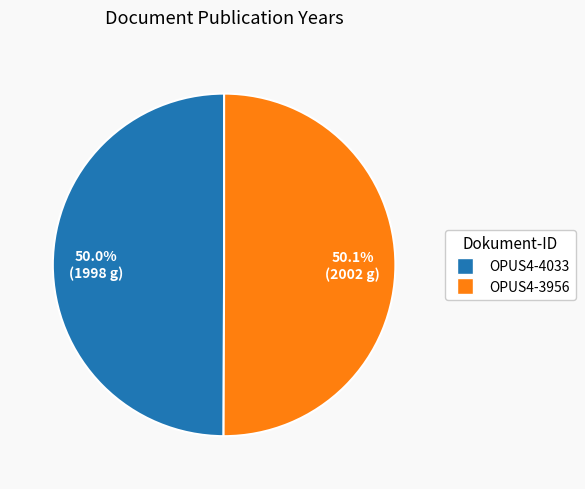

Combined, what portion of the pie is OPUS4-4033 and OPUS4-3956?

100.0%